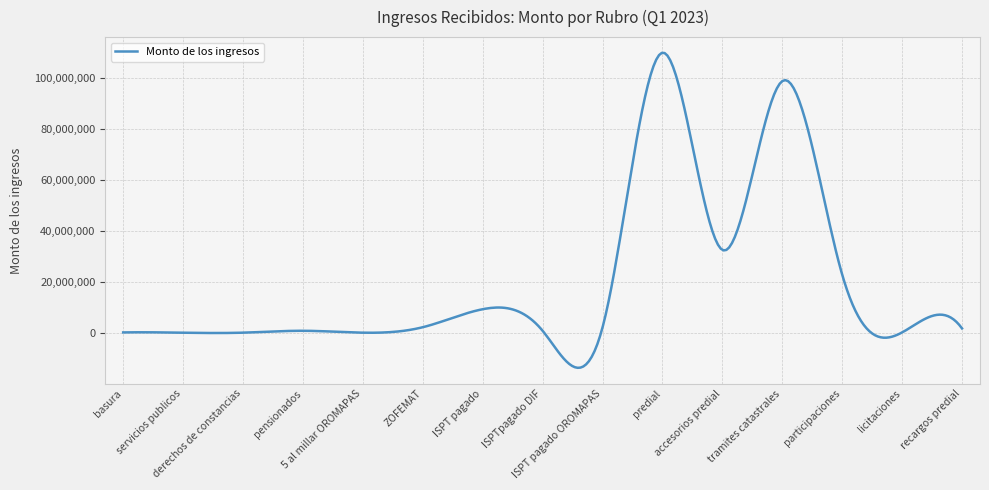

How many distinct data groups are displayed?

1